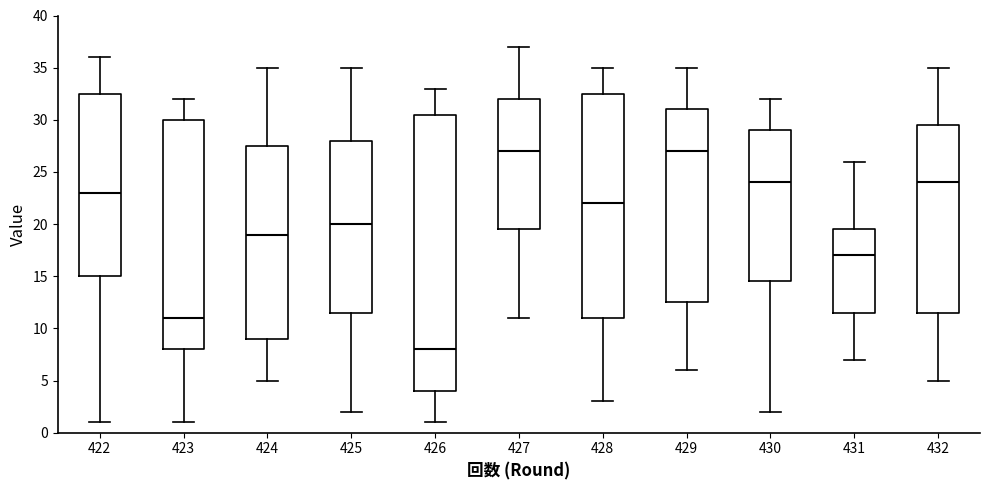

Reading left to right, transcribe this box plot: for each box, give where its median line is, the range the box spans, and where its two whiskers end, as read against the y-axis. The values are not printed on the chart, so give them approximately, as read against the axis.

422: median 23.0, box 15.0 to 32.5, whiskers 1.0 to 36.0
423: median 11.0, box 8.0 to 30.0, whiskers 1.0 to 32.0
424: median 19.0, box 9.0 to 27.5, whiskers 5.0 to 35.0
425: median 20.0, box 11.5 to 28.0, whiskers 2.0 to 35.0
426: median 8.0, box 4.0 to 30.5, whiskers 1.0 to 33.0
427: median 27.0, box 19.5 to 32.0, whiskers 11.0 to 37.0
428: median 22.0, box 11.0 to 32.5, whiskers 3.0 to 35.0
429: median 27.0, box 12.5 to 31.0, whiskers 6.0 to 35.0
430: median 24.0, box 14.5 to 29.0, whiskers 2.0 to 32.0
431: median 17.0, box 11.5 to 19.5, whiskers 7.0 to 26.0
432: median 24.0, box 11.5 to 29.5, whiskers 5.0 to 35.0